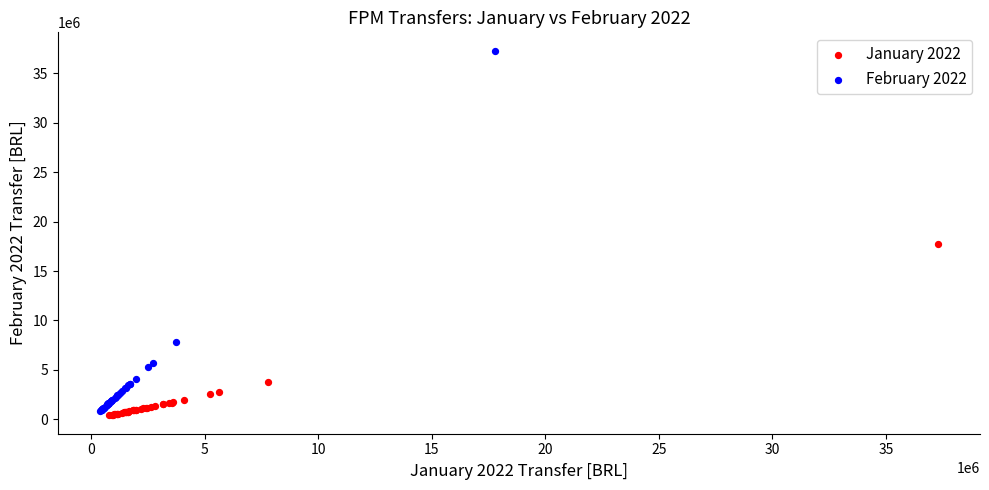

Which series reaches the maximum Y coordinate?

February 2022